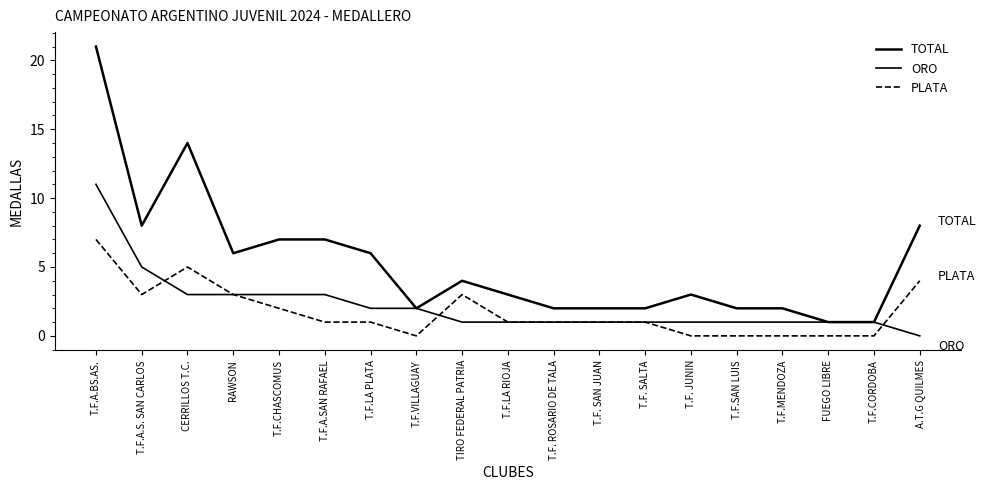

What is the value of the TOTAL point at the 3rd from the left?

14